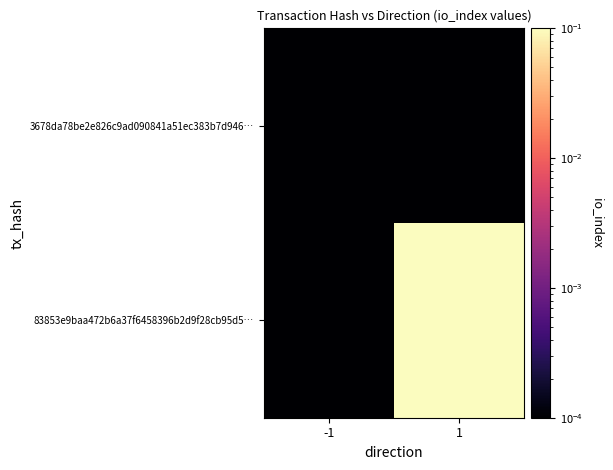

Which series has the largest range (max minus min)?

83853e9baa472b6a37f6458396b2d9f28cb95d5…